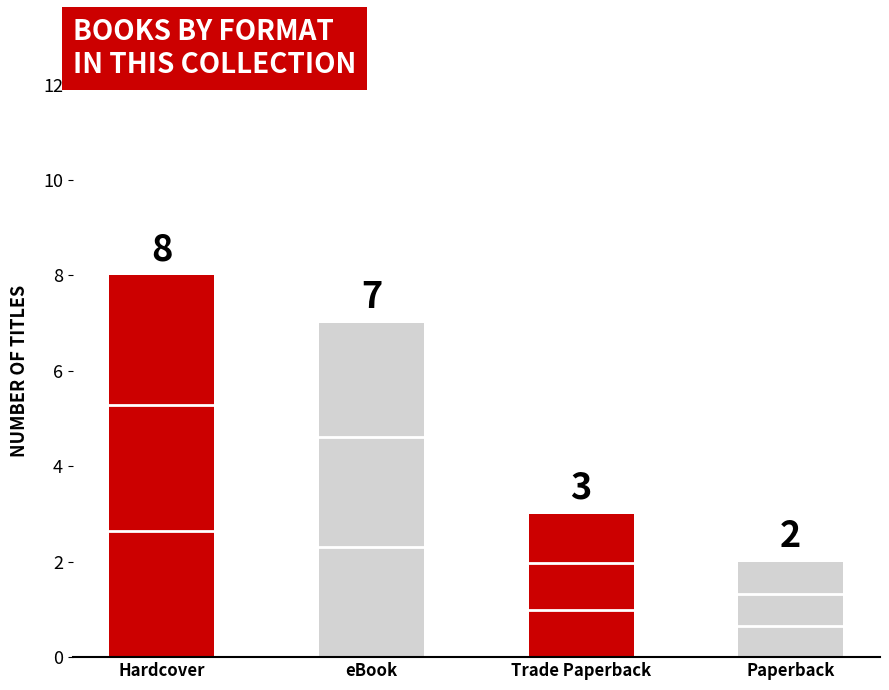

The value at eBook is 7. True or false?

True